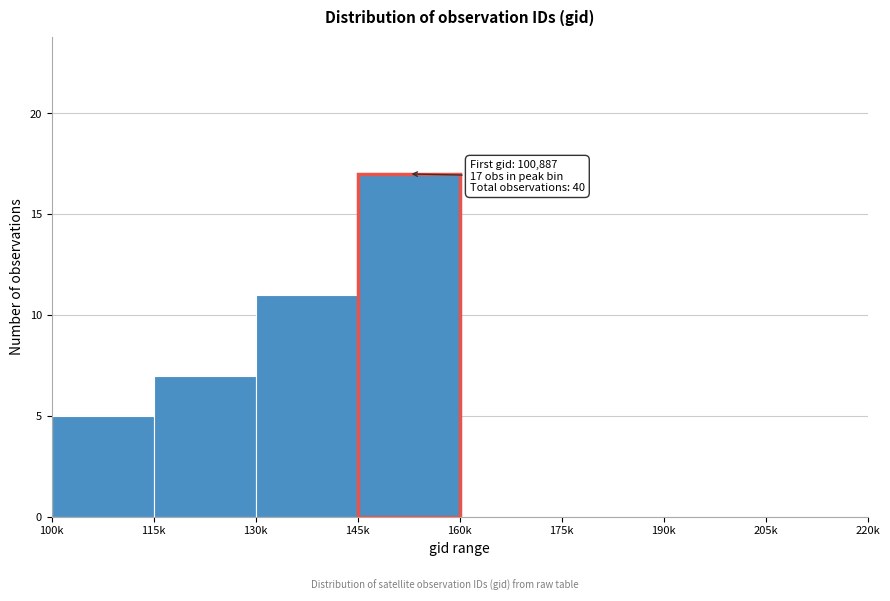

Reading left to right, transcribe all the data shown in this chart.

100k=5	115k=7	130k=11	145k=17	160k=0	175k=0	190k=0	205k=0